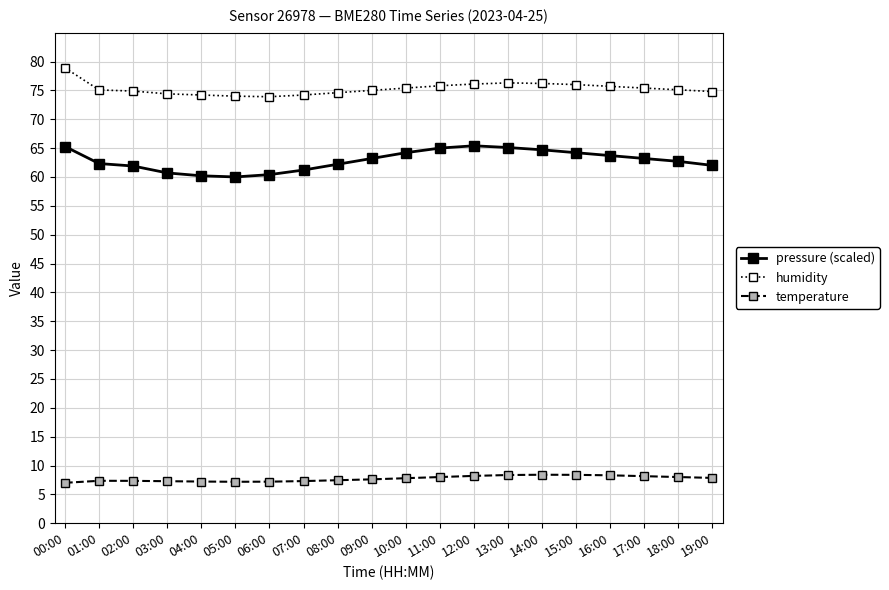

What position from the right is 01:00?

19